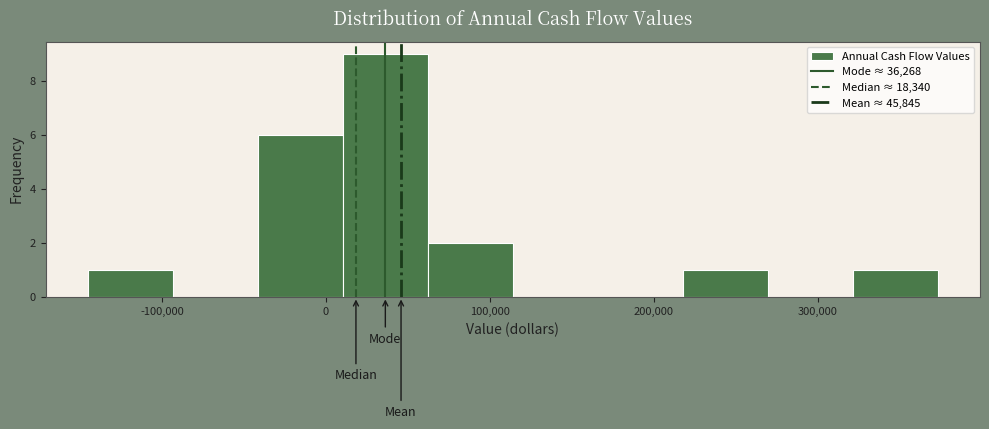

Reading left to right, list every bar in this chart as the range it spans on the x-axis followed by its height. Neither the bar edges nor the heights are printed on the chart, so give them approximately, as read against the axes.

-150000 to -90000: 1
-90000 to -40000: 0
-40000 to 10000: 6
10000 to 60000: 9
60000 to 110000: 2
110000 to 170000: 0
170000 to 220000: 0
220000 to 270000: 1
270000 to 320000: 0
320000 to 370000: 1